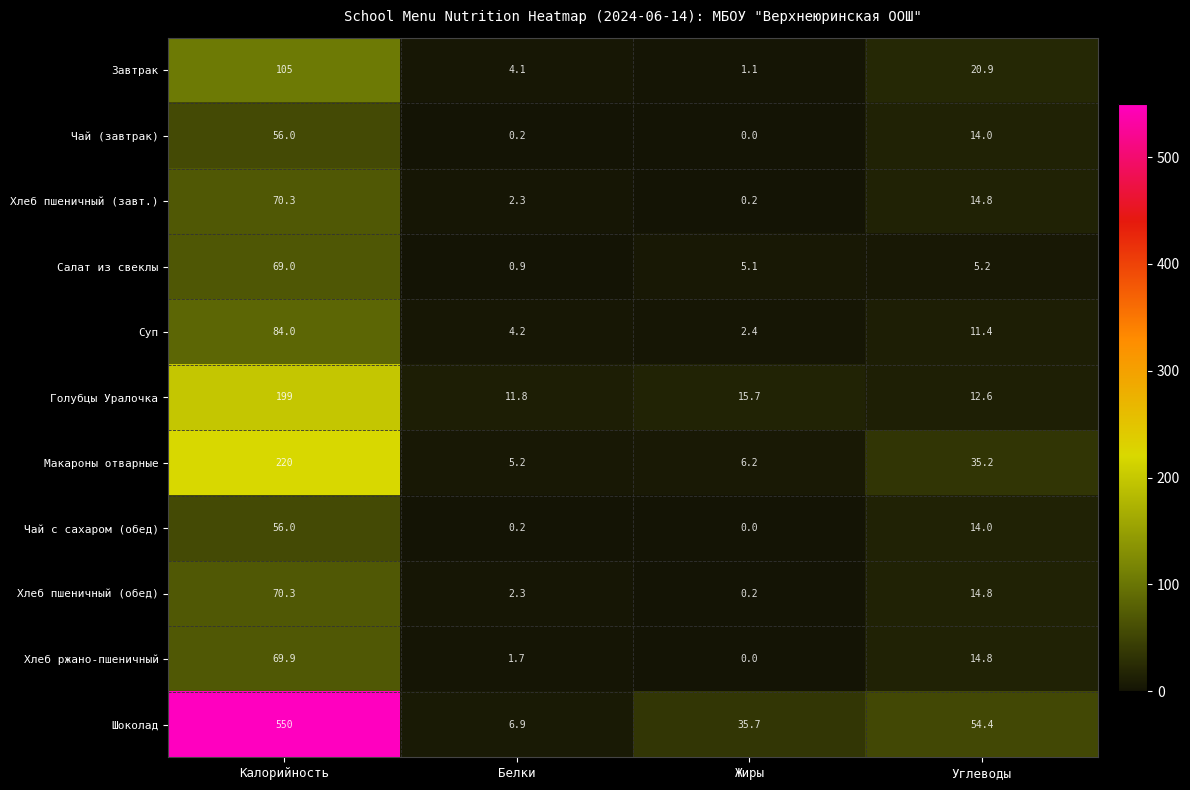

What is the total value across all series at Углеводы?

212.1